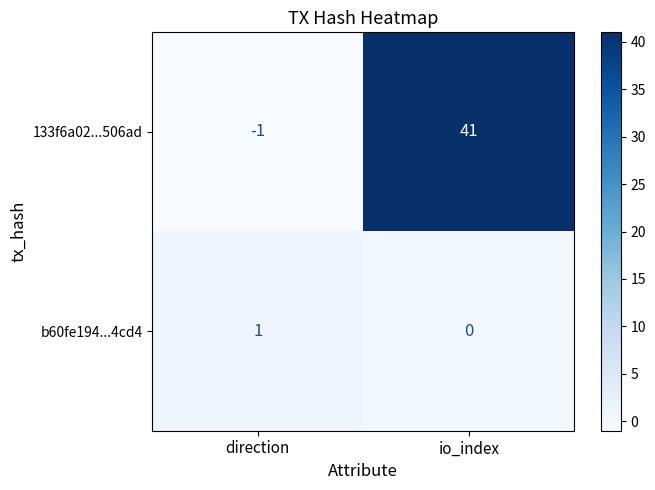

What is the greatest value displayed?

41